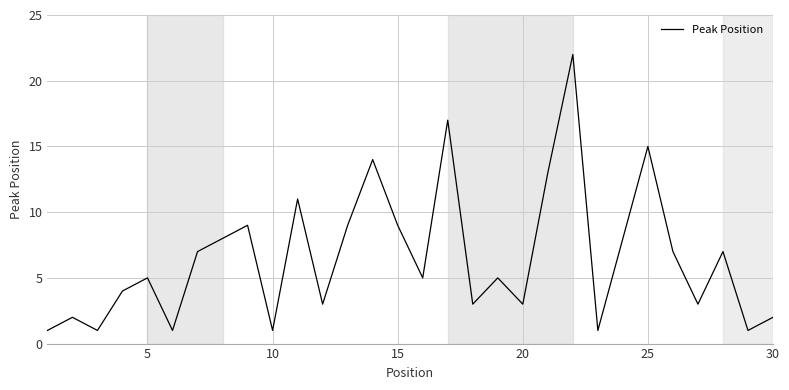

What is the difference between the maximum and minimum values?

21